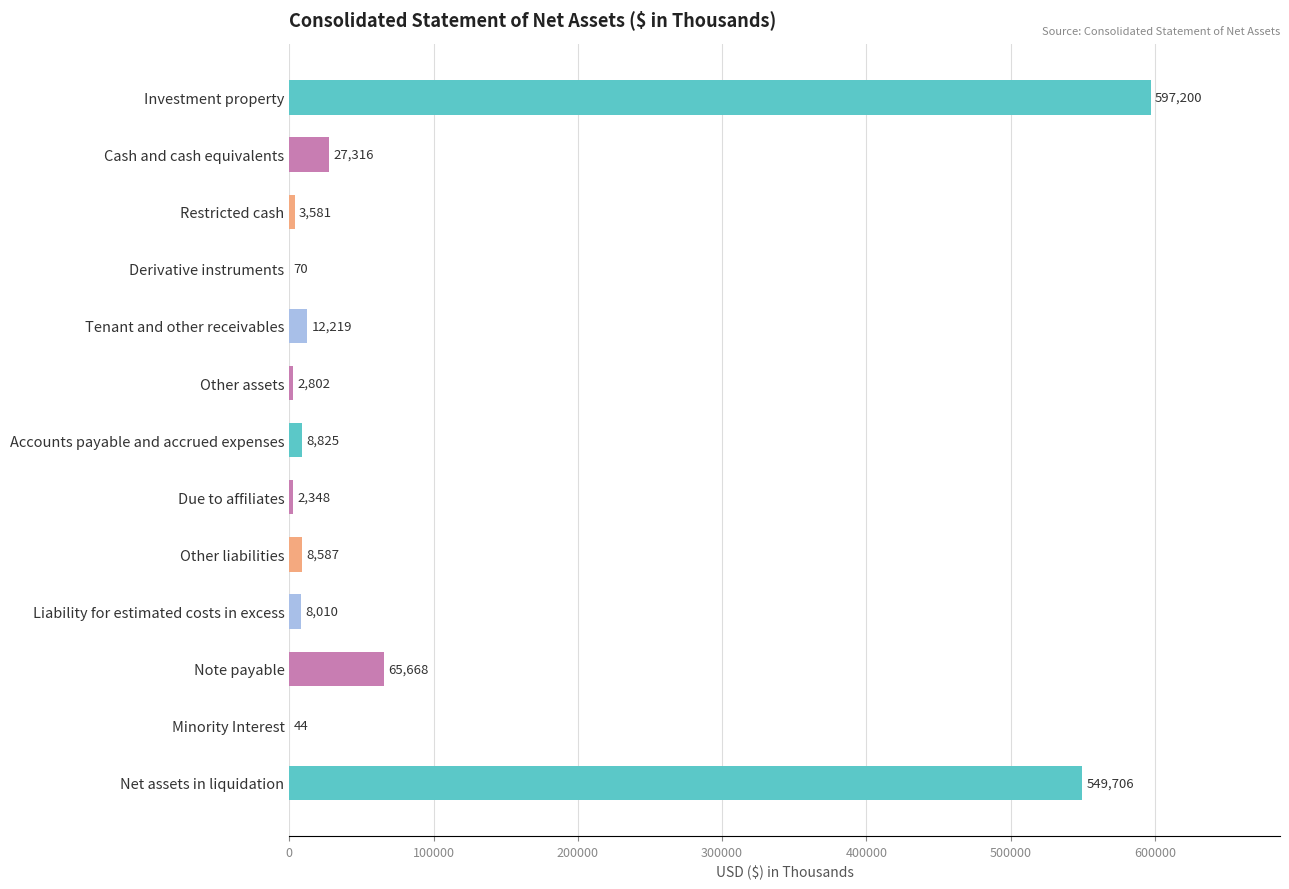

At which category does the chart reach its peak across all series?

Investment property